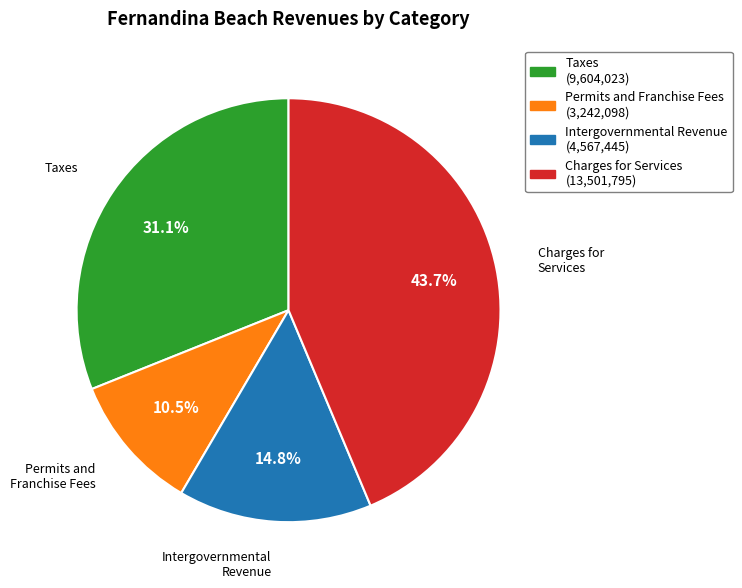

Does Permits and Franchise Fees represent more than half of the total?

No